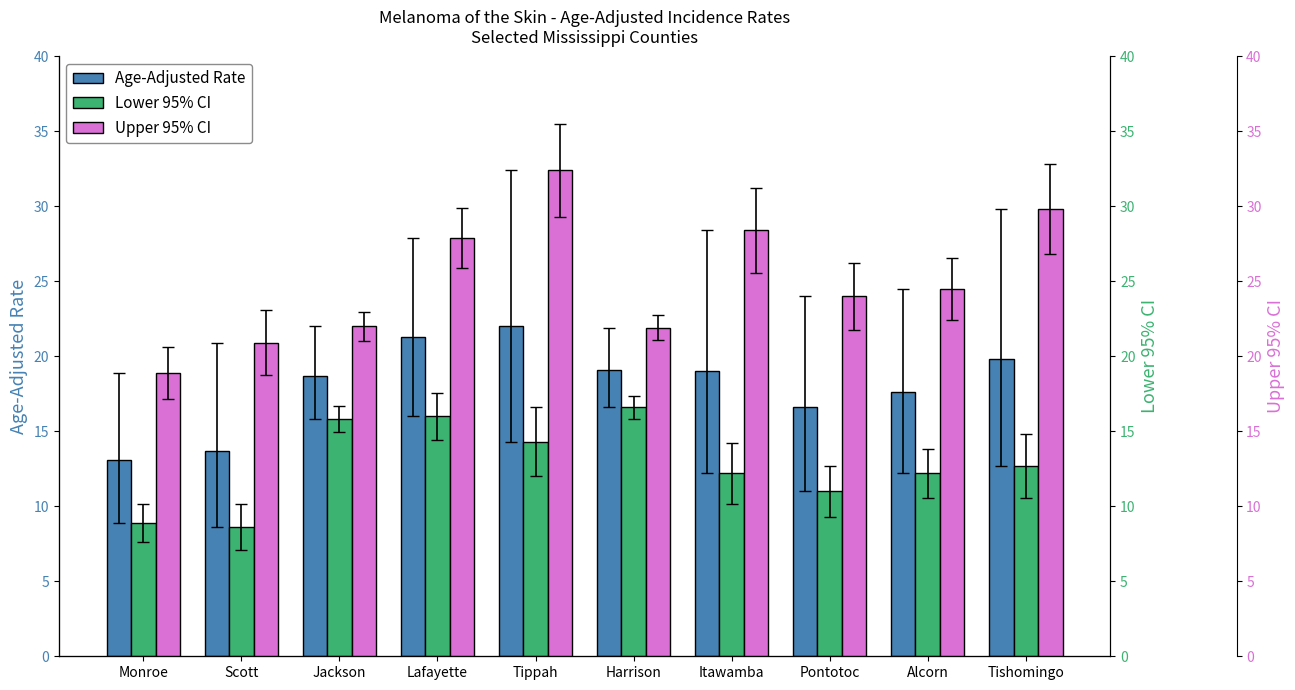

The value of Upper 95% CI at Jackson is 22.0. True or false?

True